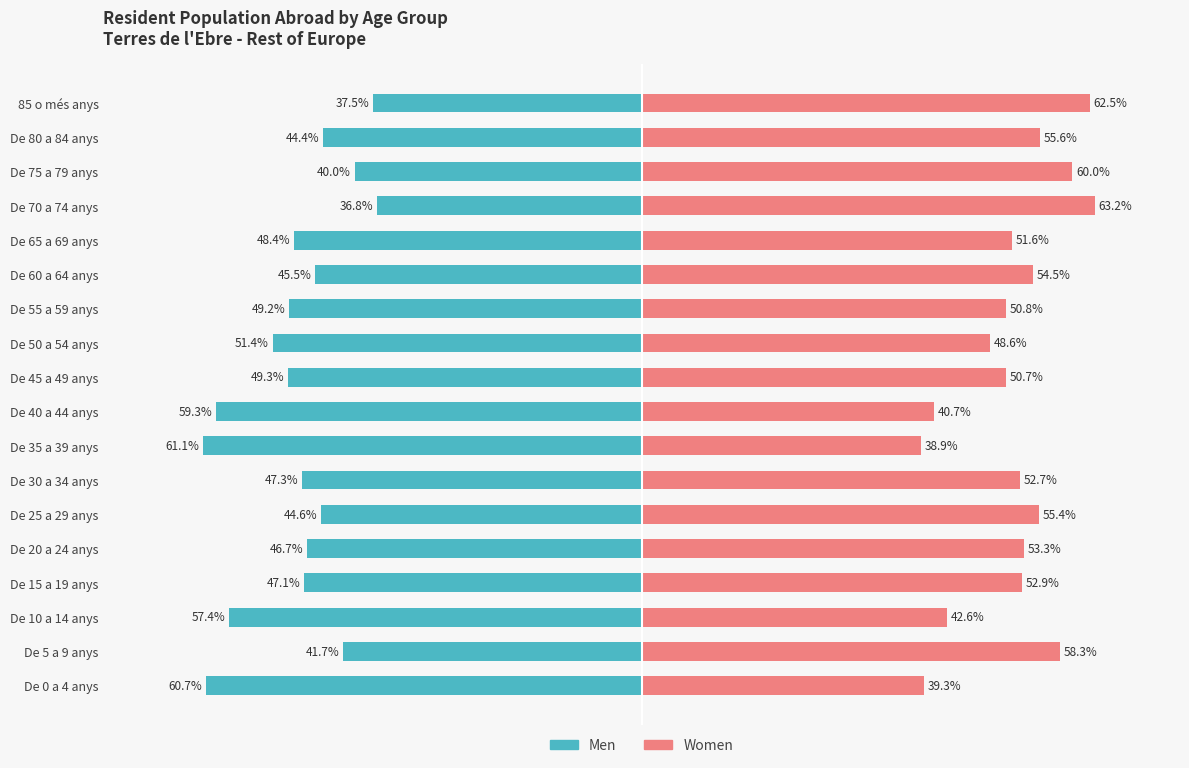

The Men series shows -47.1 at De 15 a 19 anys. True or false?

True